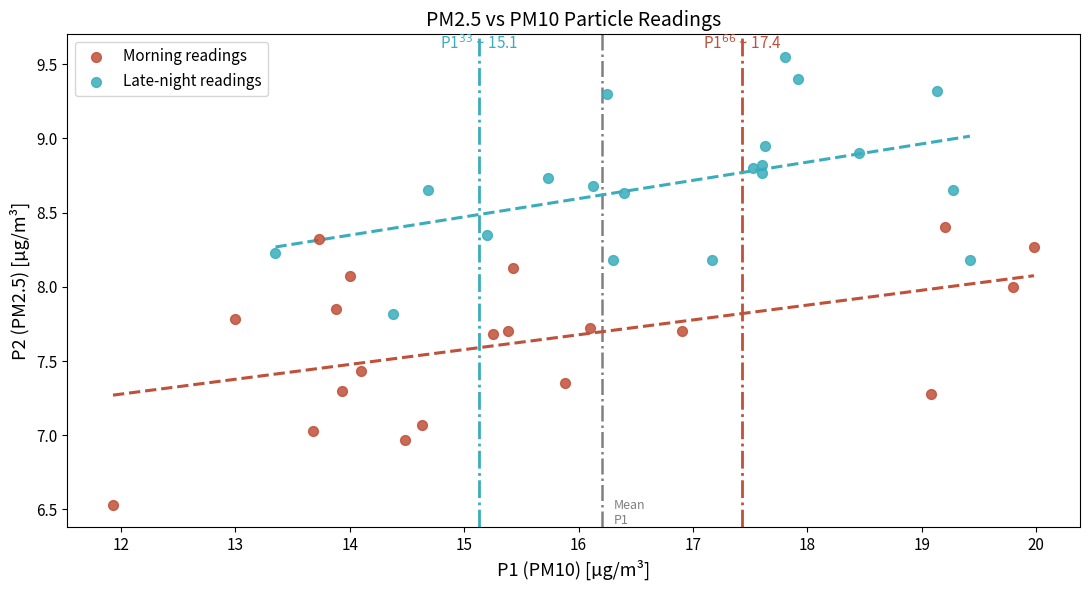

Which series reaches the minimum Y coordinate?

Morning readings